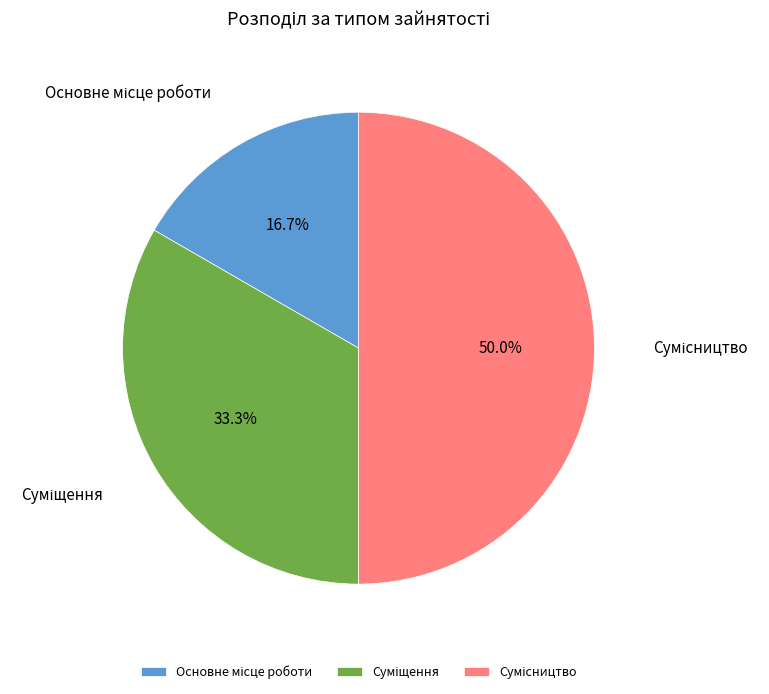

How many segments does this pie chart have?

3